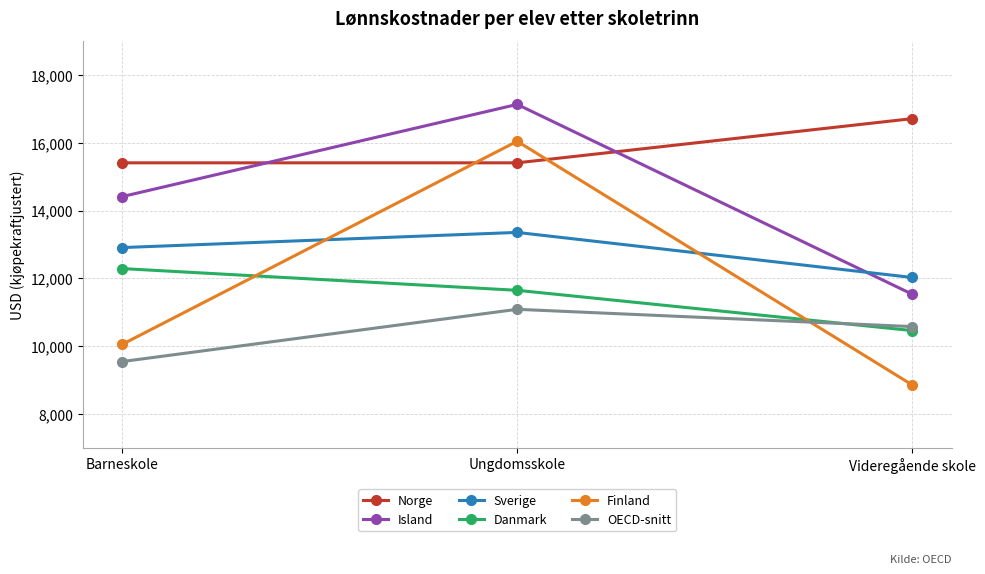

Which series changed the most between Barneskole and Ungdomsskole?

Finland